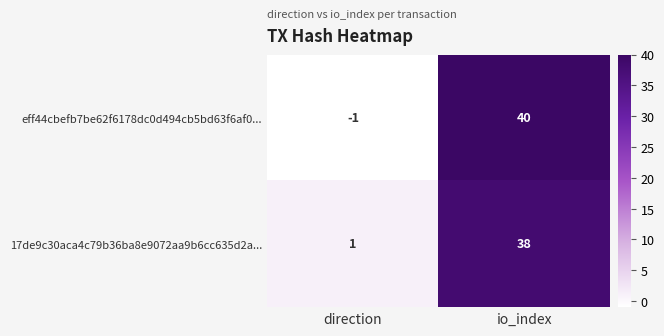

Rank the series by their maximum value, from highest to lowest.

eff44cbefb7be62f6178dc0d494cb5bd63f6af0..., 17de9c30aca4c79b36ba8e9072aa9b6cc635d2a...